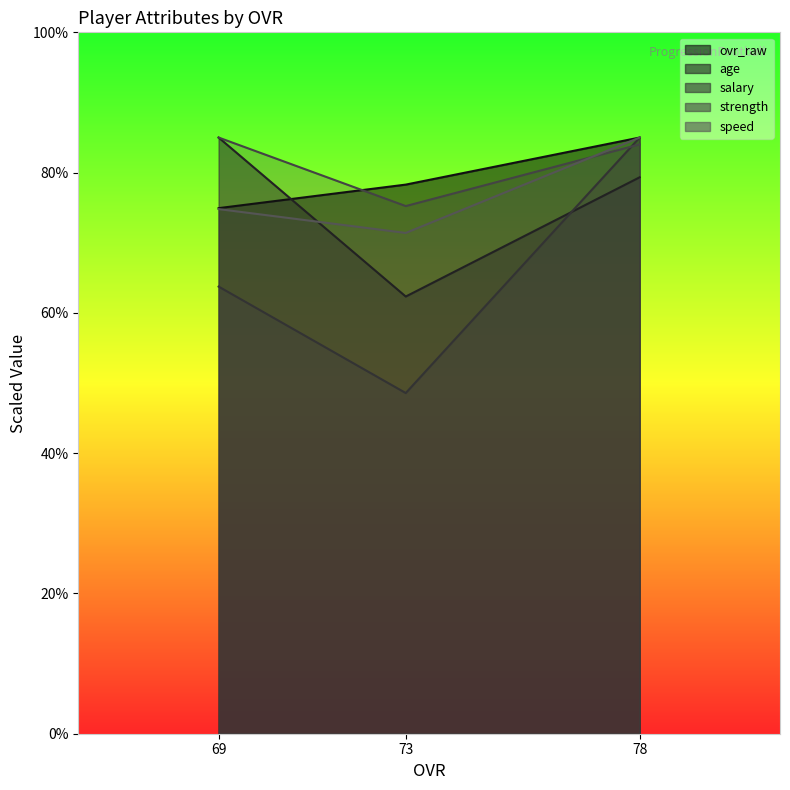

Which series has the largest range (max minus min)?

salary